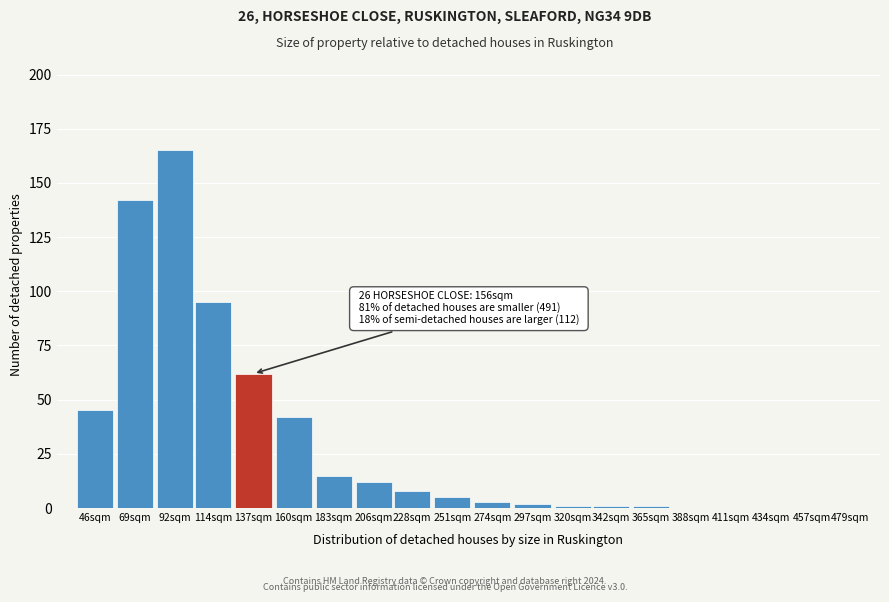

Reading left to right, list all the values displayed in this chart.

46sqm=45	69sqm=142	92sqm=165	114sqm=95	137sqm=62	160sqm=42	183sqm=15	206sqm=12	228sqm=8	251sqm=5	274sqm=3	297sqm=2	320sqm=1	342sqm=1	365sqm=1	388sqm=0	411sqm=0	434sqm=0	457sqm=0	479sqm=0